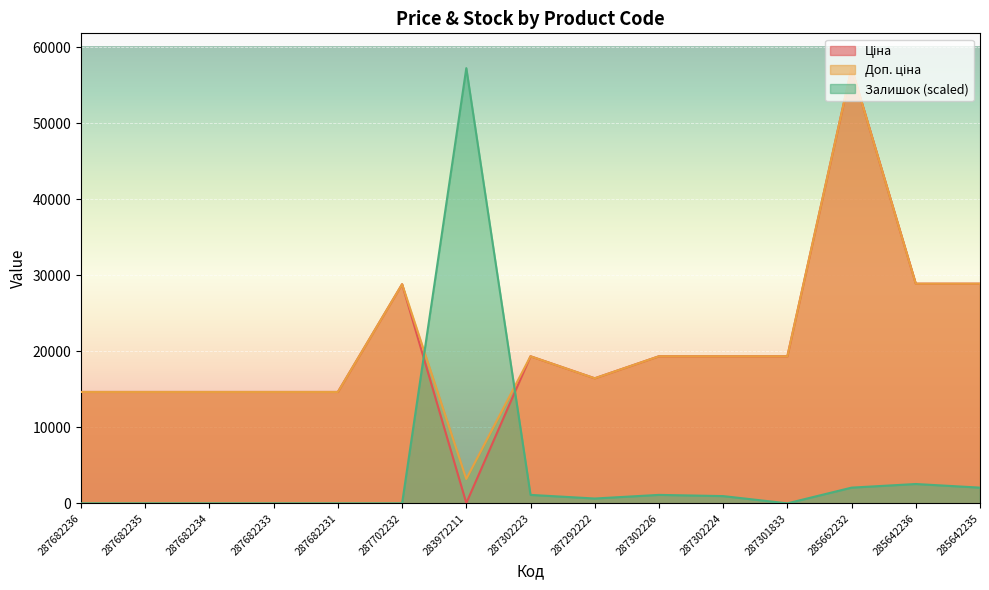

At which label is Залишок closest to 28617?

285642236